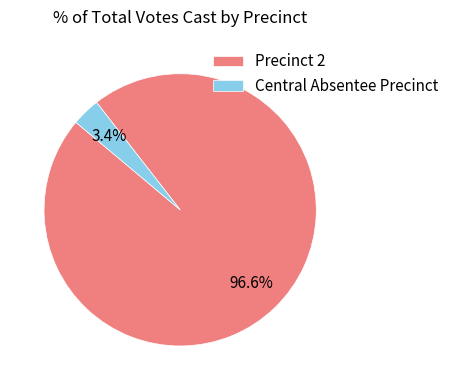

Which has a higher value, Central Absentee Precinct or Precinct 2?

Precinct 2